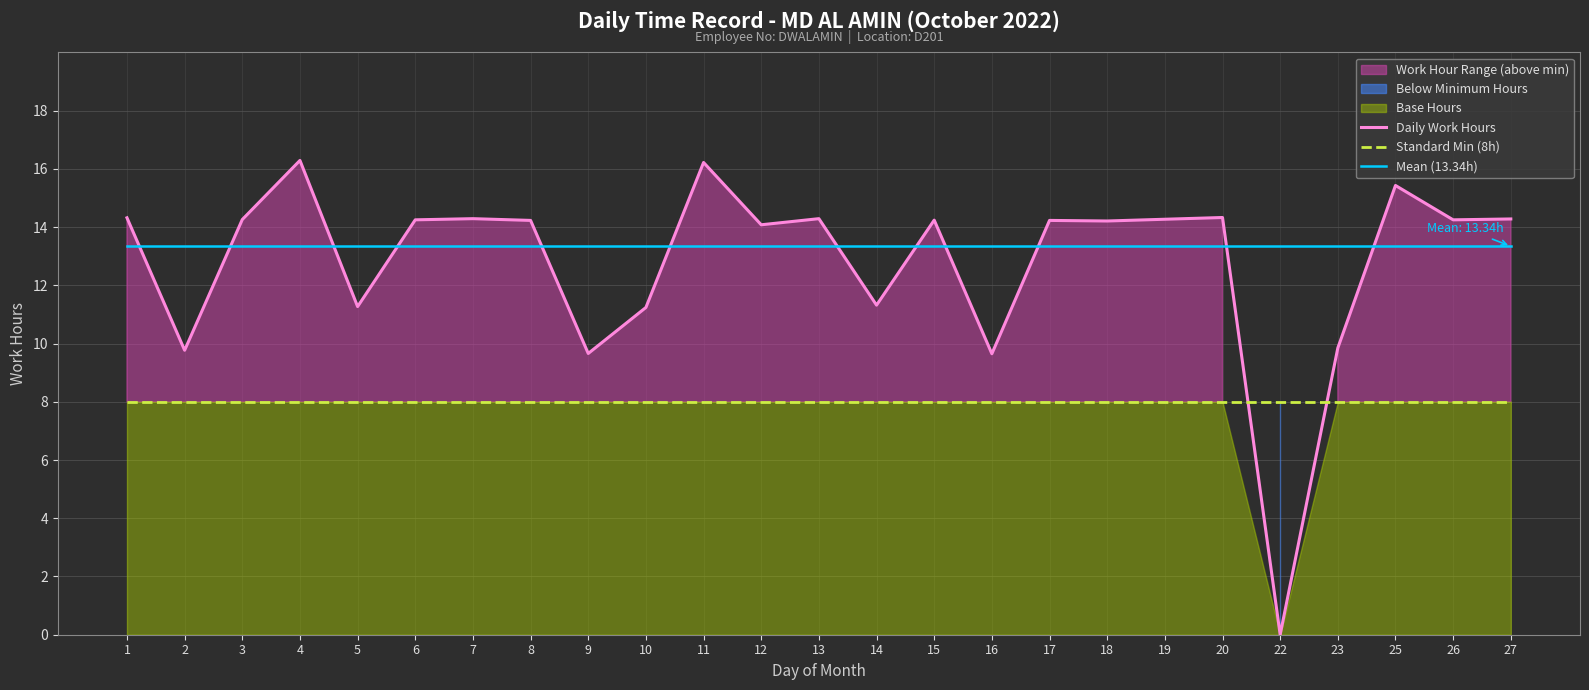

Is it true that Daily Work Hours equals 7.6 at 15?

False